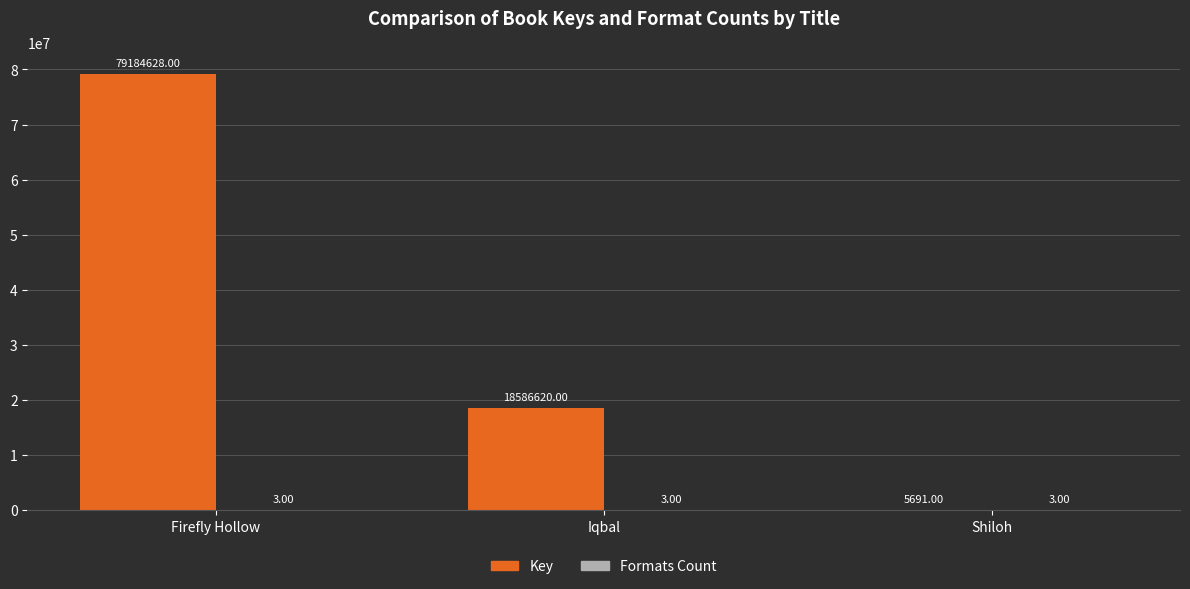

At which label is Key closest to 39595159?

Iqbal